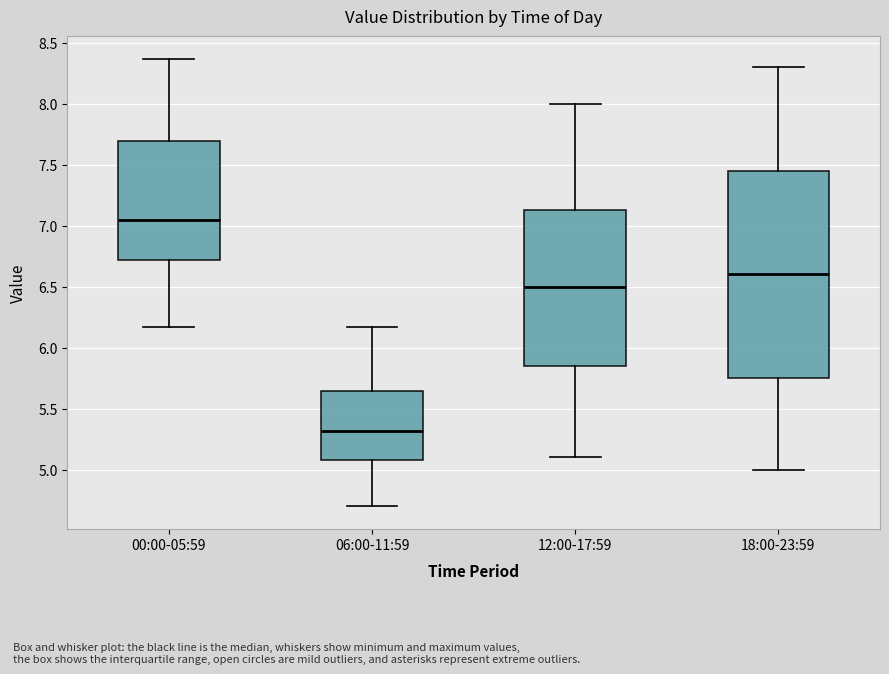

Comparing the boxes themselves (not the whiskers), which one is the tallest?

18:00-23:59